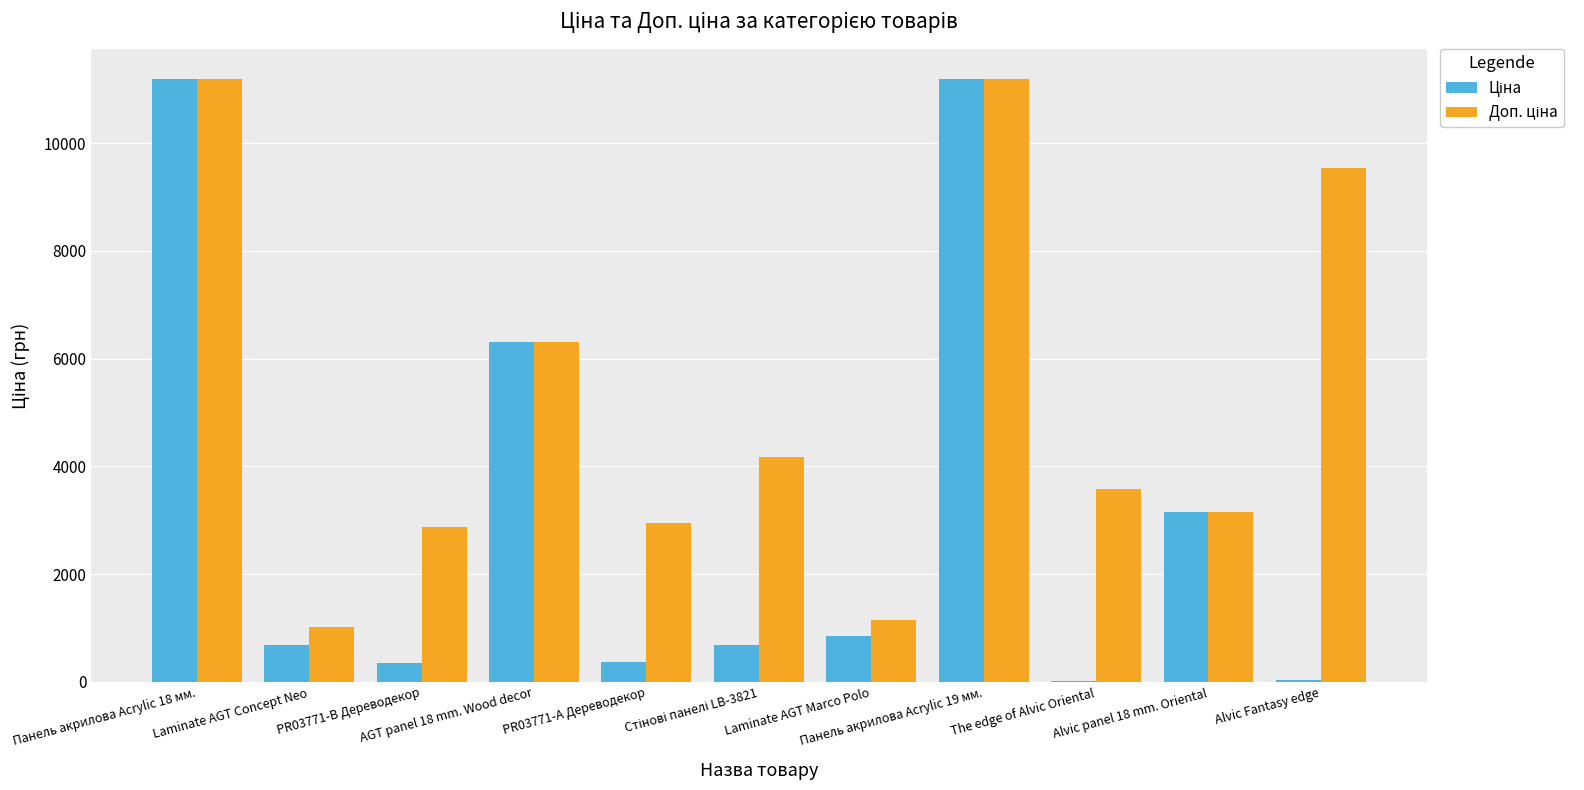

What is the maximum value shown in the chart?

11188.2